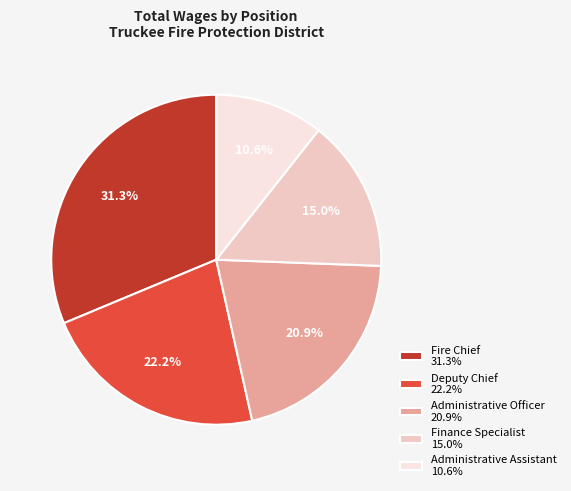

What is the largest slice in the pie chart?

Fire Chief